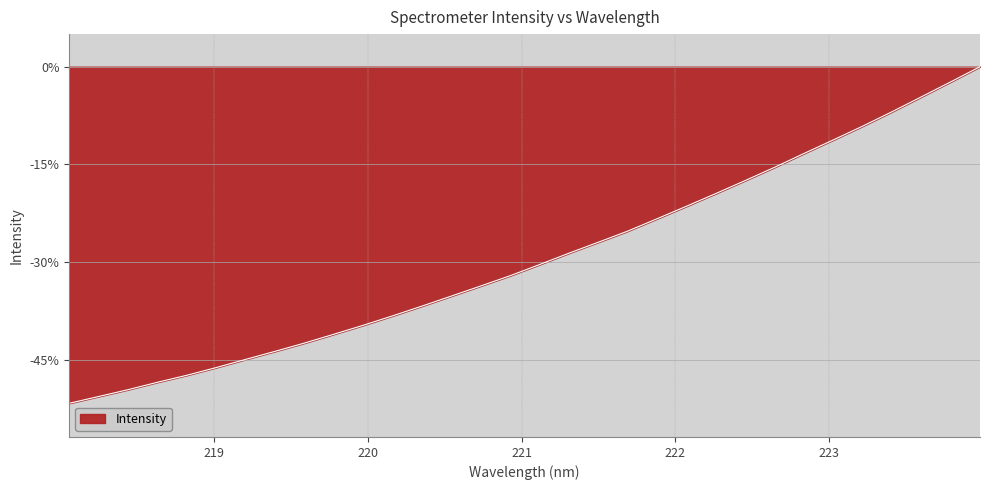

What is the difference between the maximum and minimum values?

51.6